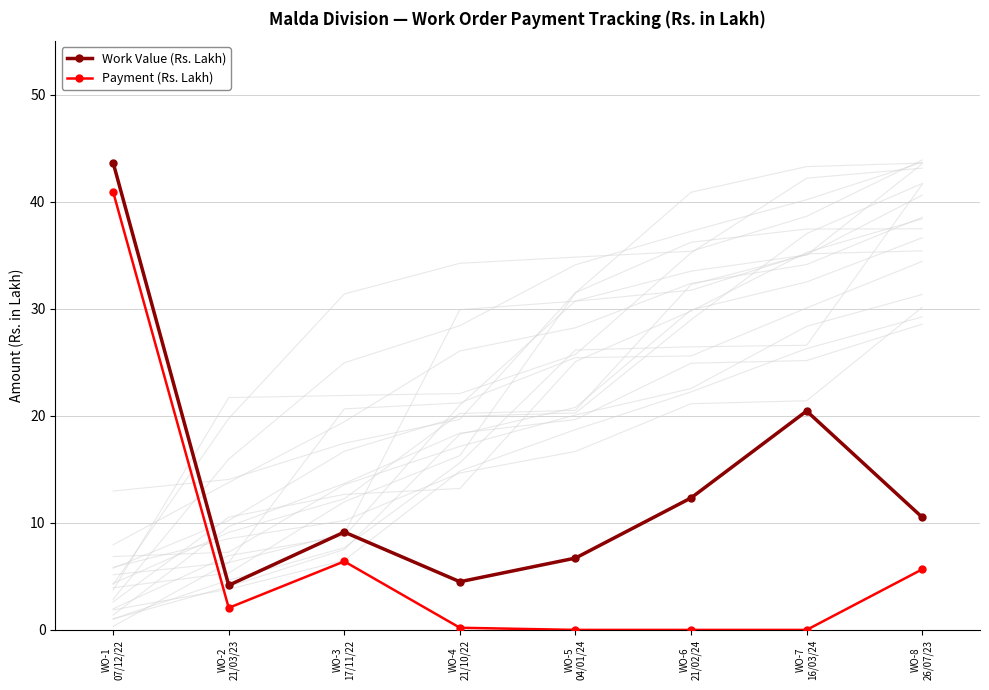

Reading right to left, what are all the values shown in this chart?

Work Value (Rs. Lakh): 10.5	20.4	12.3	6.7	4.5	9.1	4.2	43.6
Payment (Rs. Lakh): 5.7	0.0	0.0	0.0	0.2	6.4	2.1	40.9